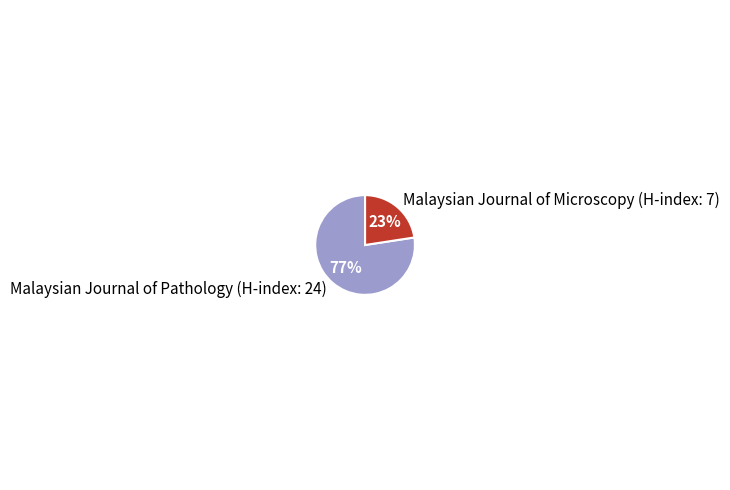

Count the number of slices in the pie.

2